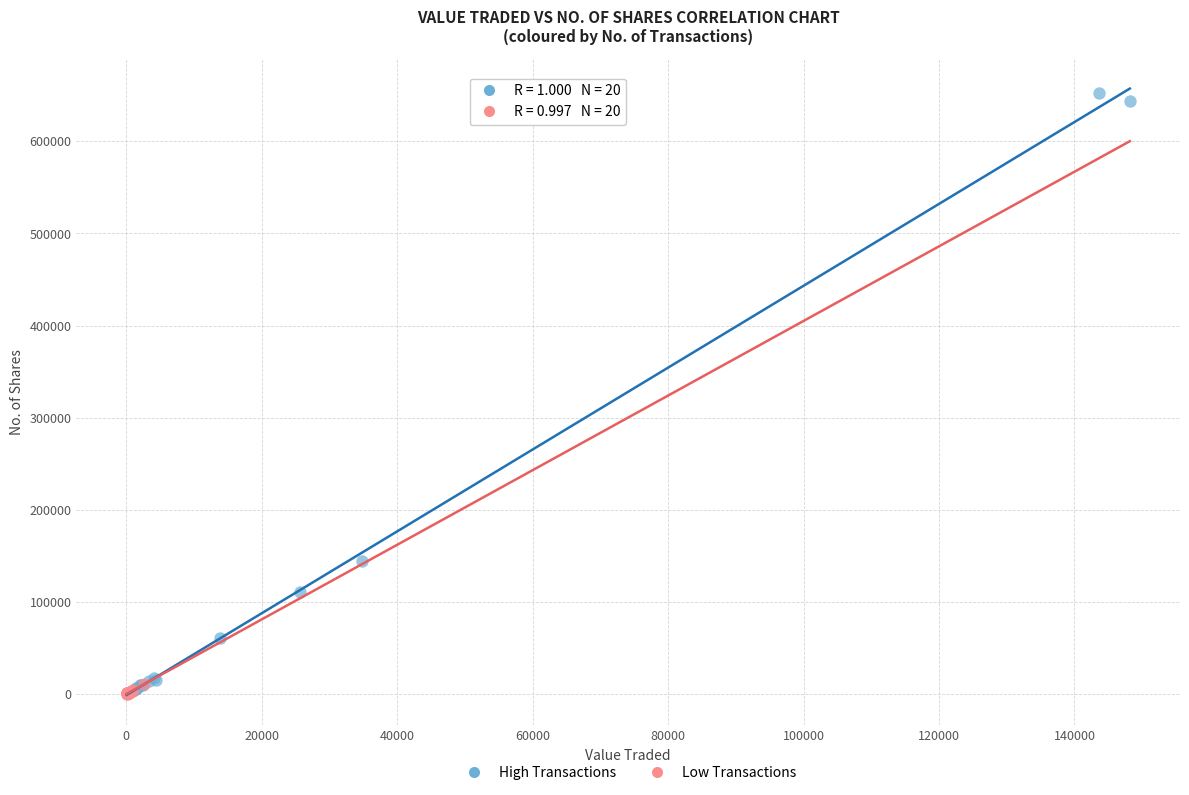

Which series contains the highest Y value?

High Transactions